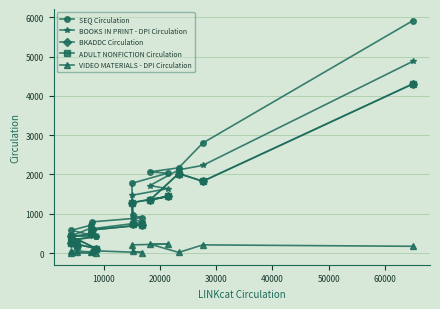

Reading right to left, what are all the values shown in this chart?

SEQ Circulation: 5915	2801	2170	2067	2033	1775	958	900	795	710	580	426	333	316
BOOKS IN PRINT - DPI Circulation: 4880	2232	2118	1718	1640	1470	873	781	620	637	438	421	319	291
BKADDC Circulation: 4305	1828	2024	1347	1441	1283	739	717	590	481	423	113	264	190
ADULT NONFICTION Circulation: 4305	1828	2024	1347	1441	1283	739	717	590	481	423	113	264	190
VIDEO MATERIALS - DPI Circulation: 173	209	17	230	230	210	41	14	61	30	60	0	3	18